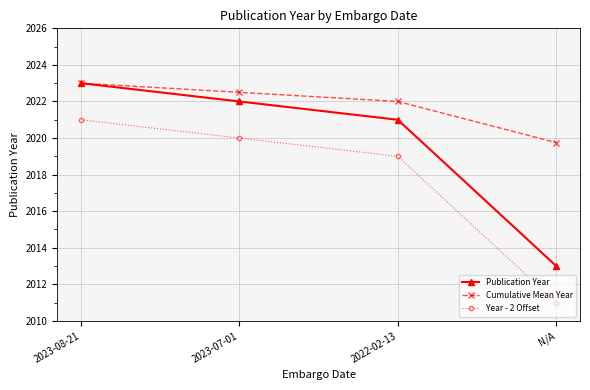

Reading left to right, list all the values displayed in this chart.

Publication Year: 2023.0	2022.0	2021.0	2013.0
Cumulative Mean Year: 2023.0	2022.5	2022.0	2019.8
Year - 2 Offset: 2021.0	2020.0	2019.0	2011.0